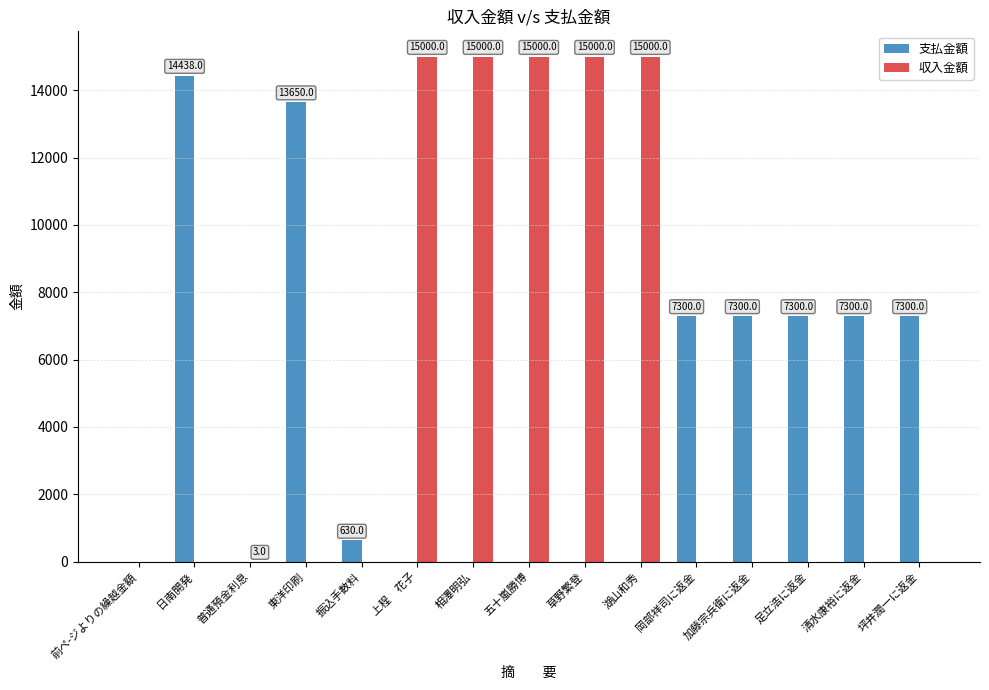

The 支払金額 series shows 0 at 湖山和秀. True or false?

True